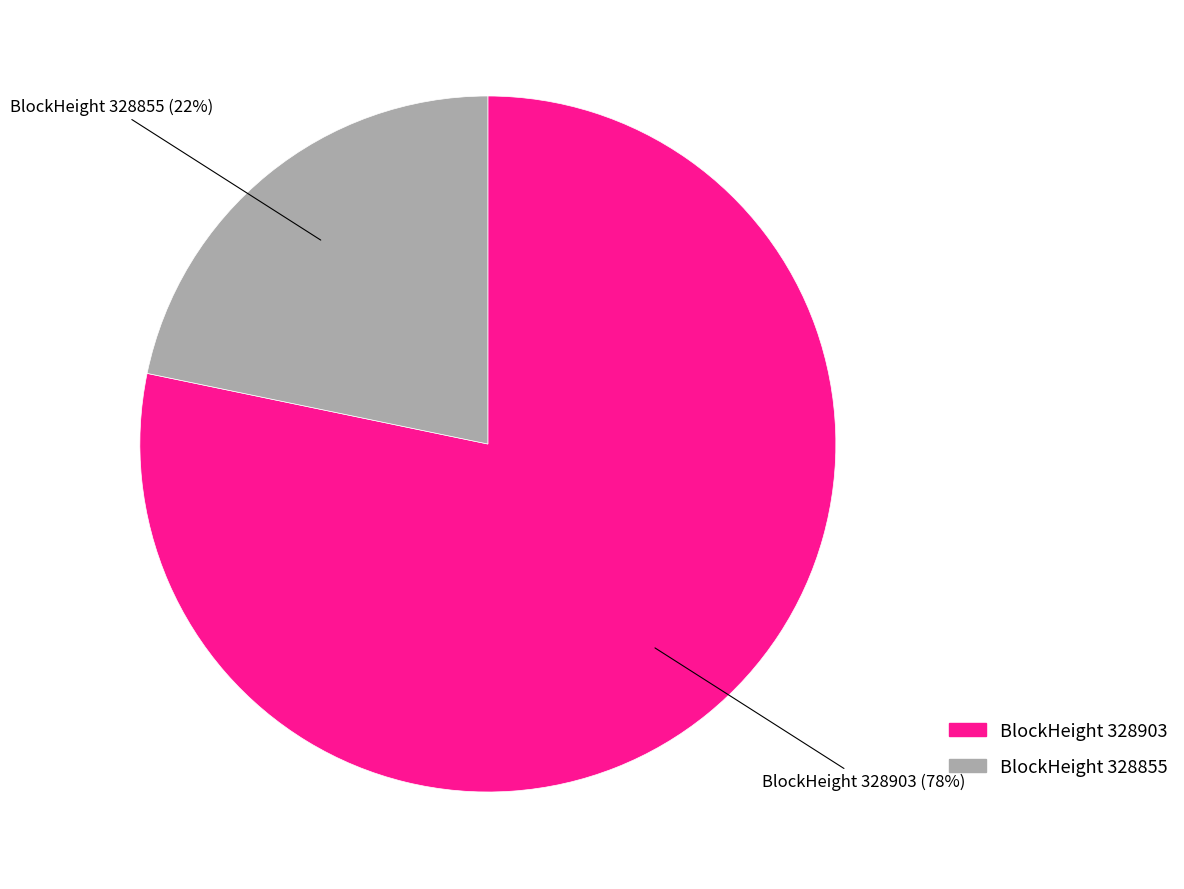

To the nearest percent, what is the average slice percentage?

50%